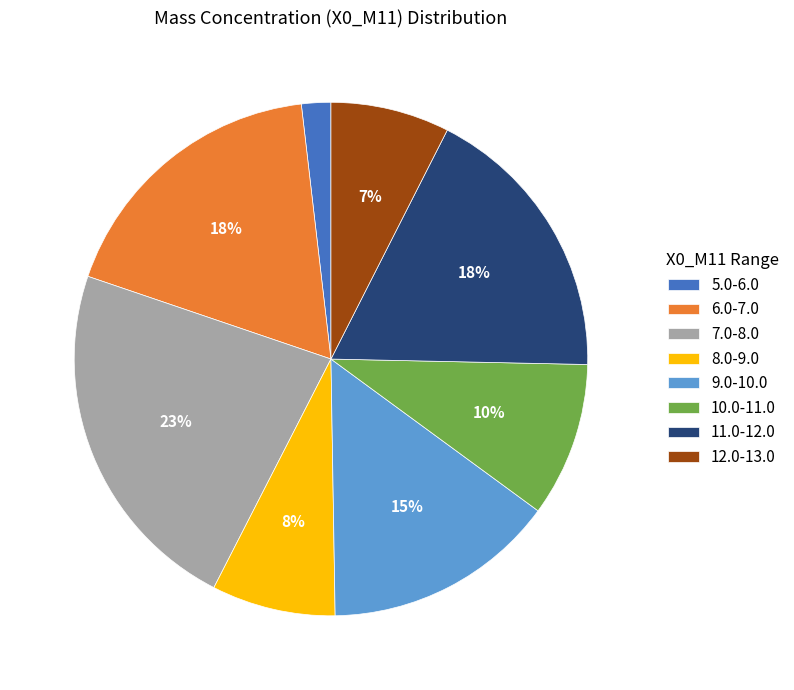

To the nearest percent, what portion does 7.0-8.0 represent?

23%